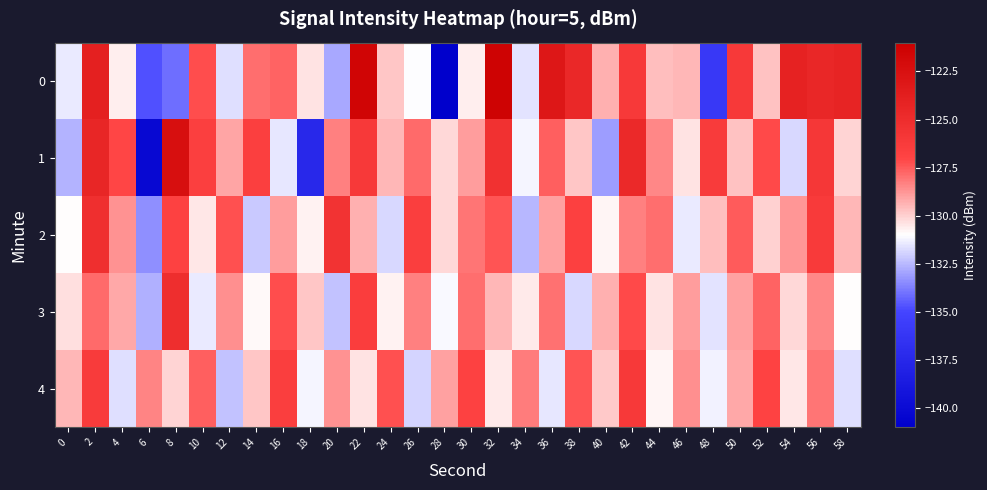

Which category has the lowest value across all series?

28